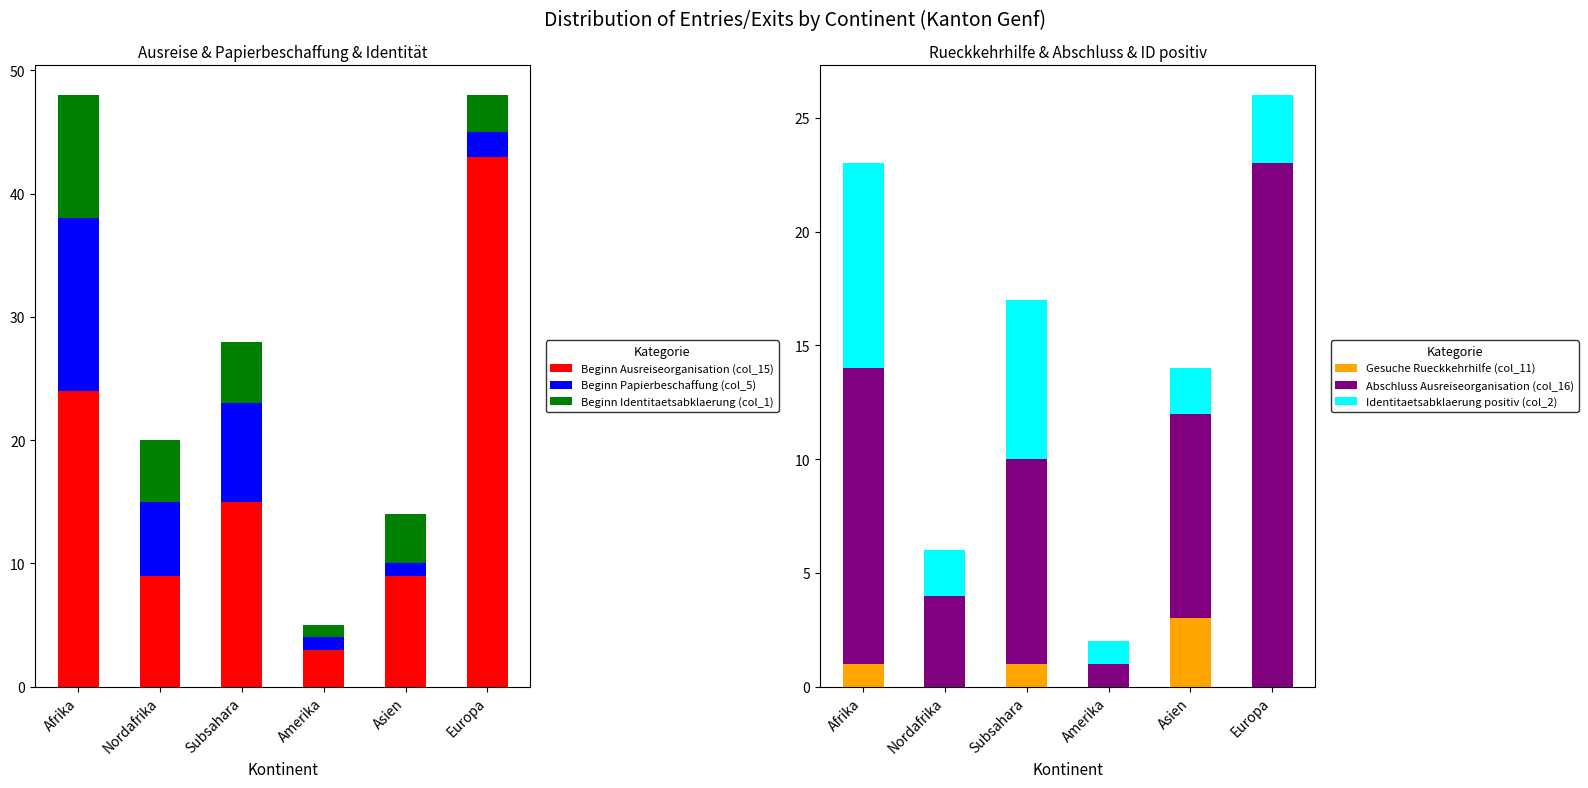

Reading left to right, what are all the values shown in this chart?

Beginn Ausreiseorganisation (col_15): Afrika=24	Nordafrika=9	Subsahara=15	Amerika=3	Asien=9	Europa=43
Beginn Papierbeschaffung (col_5): Afrika=14	Nordafrika=6	Subsahara=8	Amerika=1	Asien=1	Europa=2
Beginn Identitaetsabklaerung (col_1): Afrika=10	Nordafrika=5	Subsahara=5	Amerika=1	Asien=4	Europa=3
Gesuche Rueckkehrhilfe (col_11): Afrika=1	Nordafrika=0	Subsahara=1	Amerika=0	Asien=3	Europa=0
Abschluss Ausreiseorganisation (col_16): Afrika=13	Nordafrika=4	Subsahara=9	Amerika=1	Asien=9	Europa=23
Identitaetsabklaerung positiv (col_2): Afrika=9	Nordafrika=2	Subsahara=7	Amerika=1	Asien=2	Europa=3